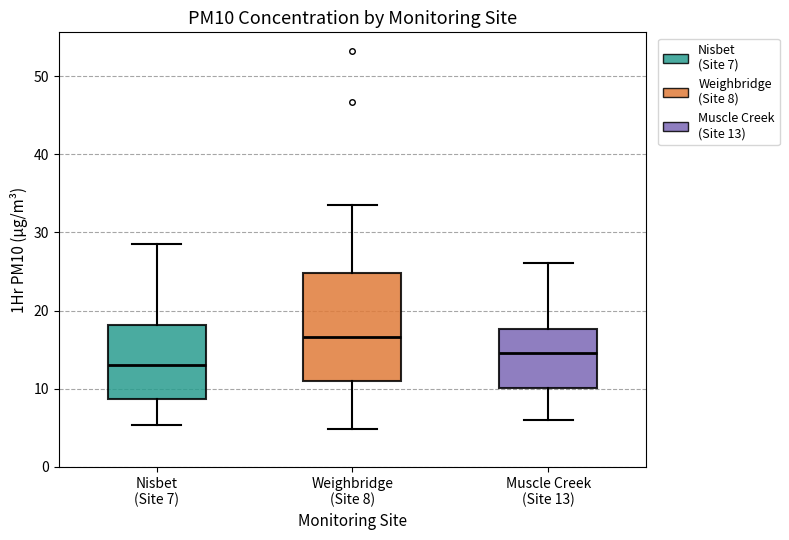

Reading left to right, read every box against the y-axis: the position of its median line, the range the box covers, and the ends of its whiskers. The values are not printed on the chart, so give them approximately, as read against the axis.

Nisbet (Site 7): median 13, box 9 to 18, whiskers 5 to 29
Weighbridge (Site 8): median 17, box 11 to 25, whiskers 5 to 33
Muscle Creek (Site 13): median 15, box 10 to 18, whiskers 6 to 26